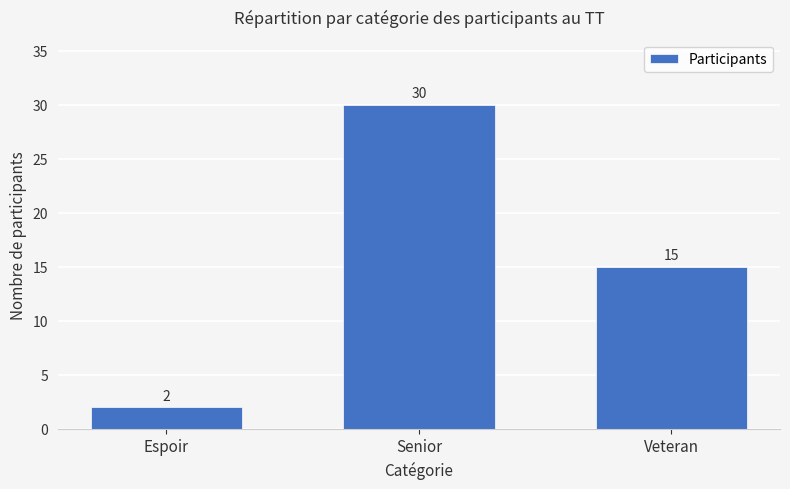

Where does the data first go above 15?

Senior